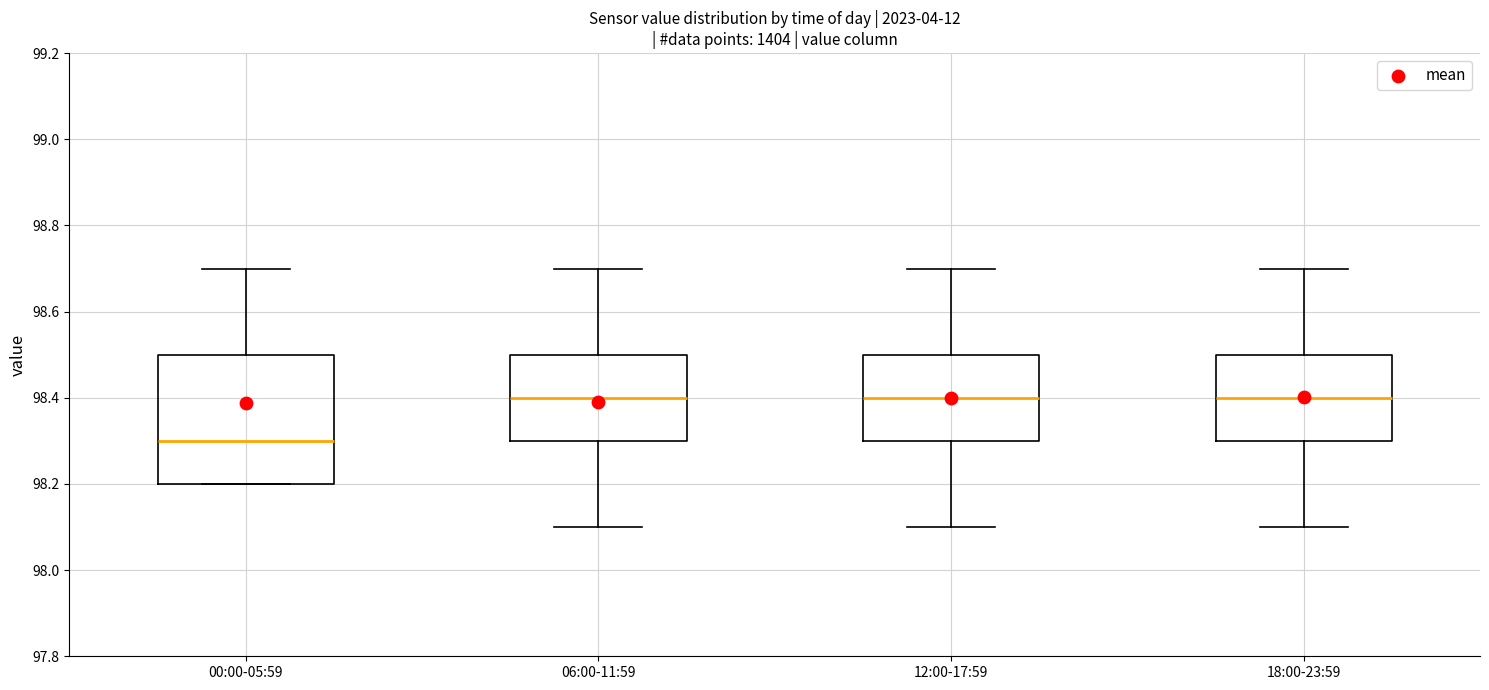

Reading left to right, read every box against the y-axis: the position of its median line, the range the box covers, and the ends of its whiskers. The values are not printed on the chart, so give them approximately, as read against the axis.

00:00-05:59: median 98.3, box 98.2 to 98.5, whiskers 98.2 to 98.7
06:00-11:59: median 98.4, box 98.3 to 98.5, whiskers 98.1 to 98.7
12:00-17:59: median 98.4, box 98.3 to 98.5, whiskers 98.1 to 98.7
18:00-23:59: median 98.4, box 98.3 to 98.5, whiskers 98.1 to 98.7